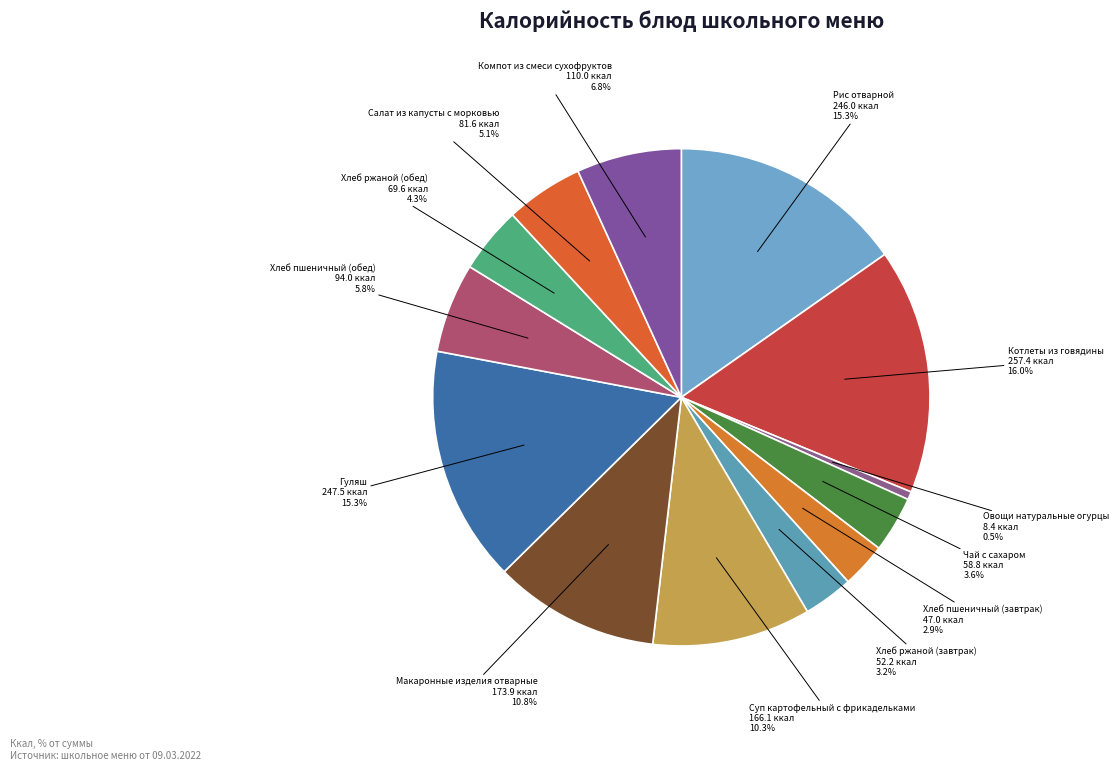

To the nearest percent, what portion does Хлеб ржаной (обед) represent?

4%